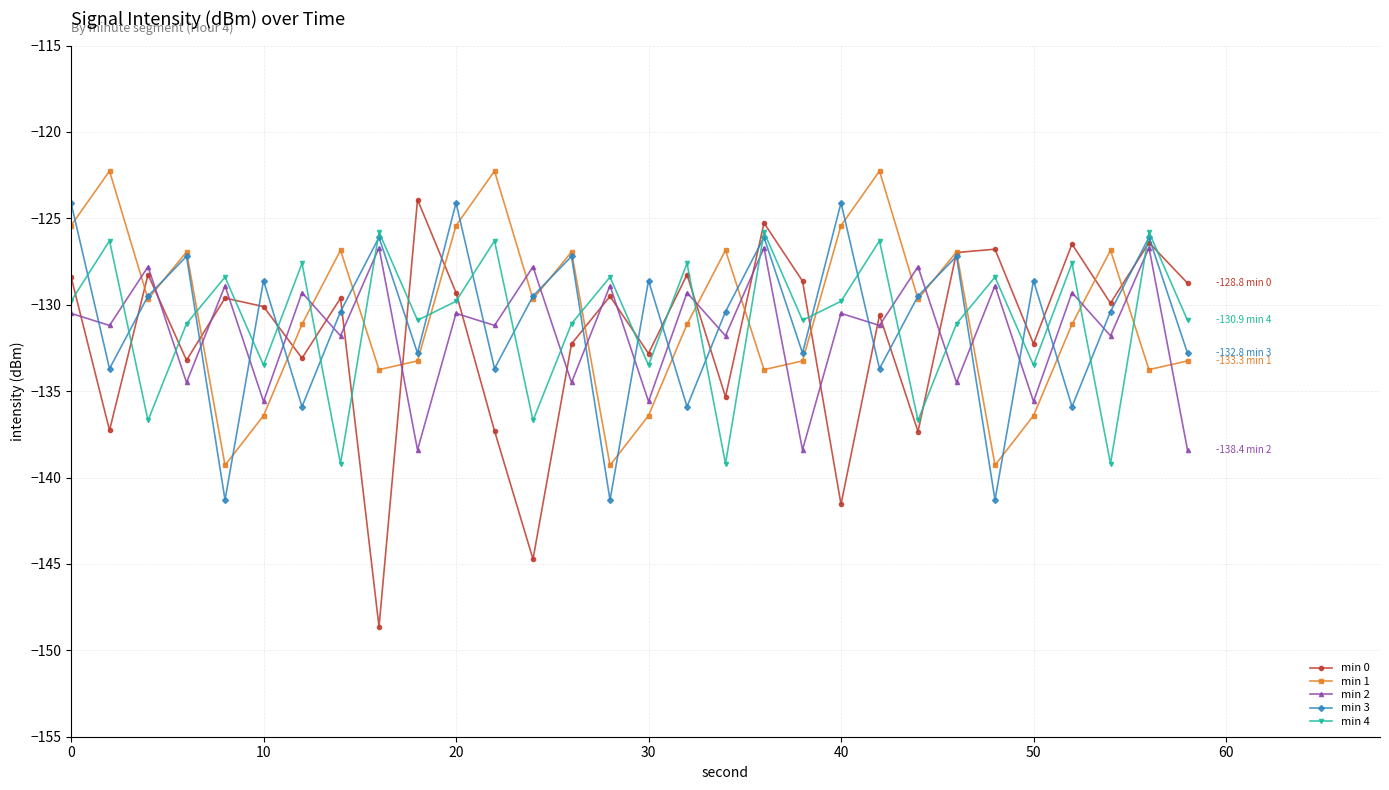

How many data points does each series have?

30